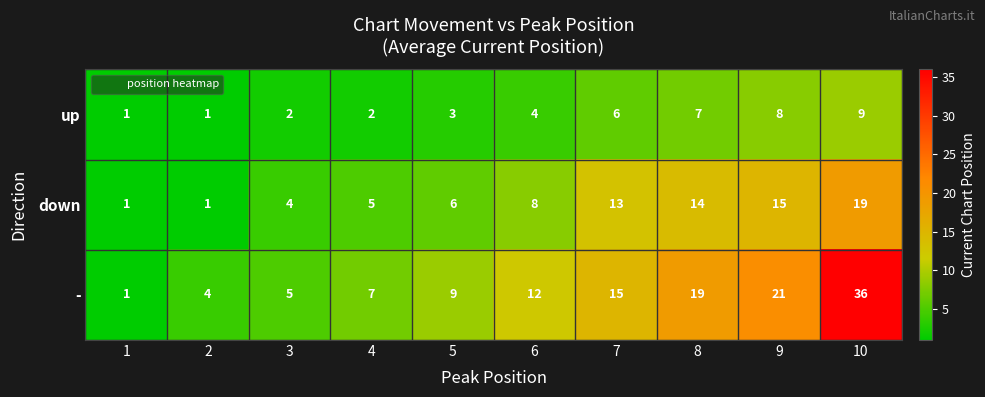

Reading left to right, transcribe all the data shown in this chart.

up: 1	1	2	2	3	4	6	7	8	9
down: 1	1	4	5	6	8	13	14	15	19
-: 1	4	5	7	9	12	15	19	21	36